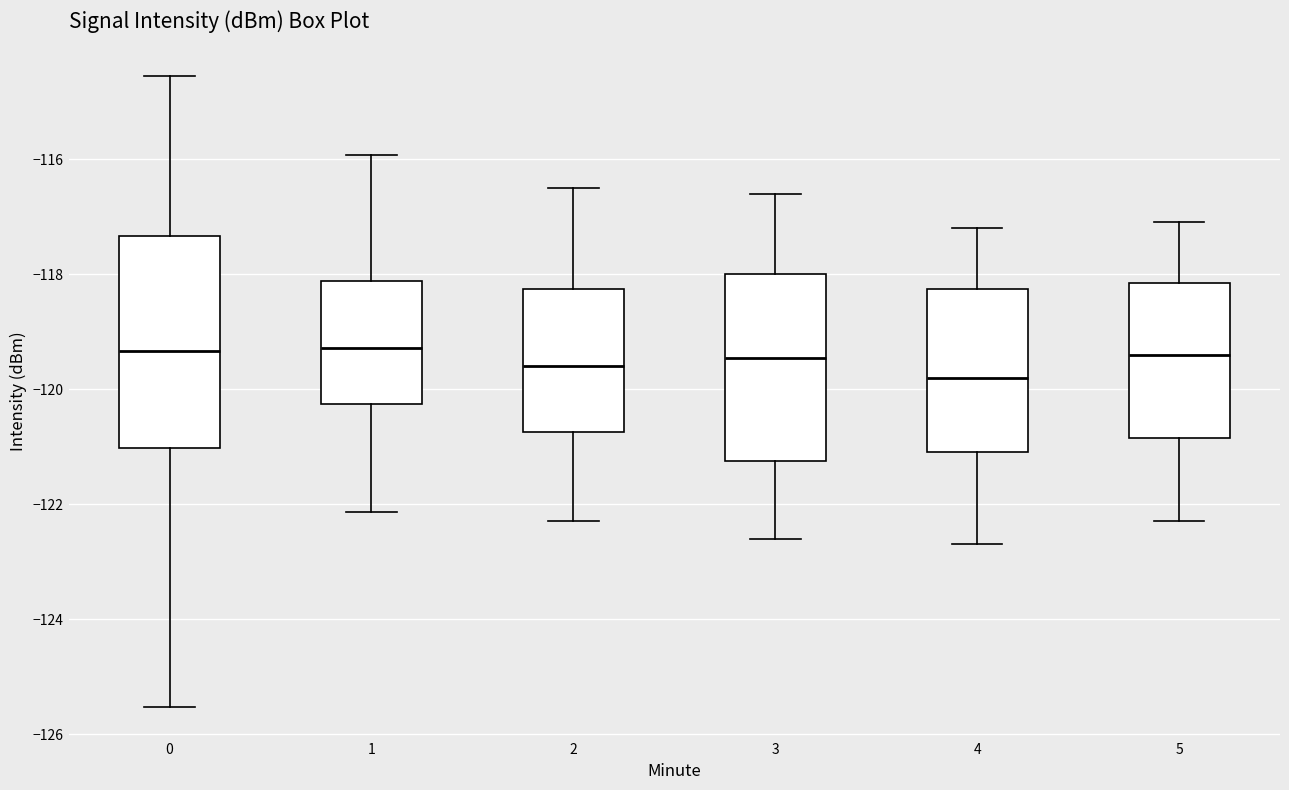

Where does the lower whisker of the box at x = 4 end on the y-axis? The values are not printed on the chart, so give them approximately, as read against the axis.

-122.6